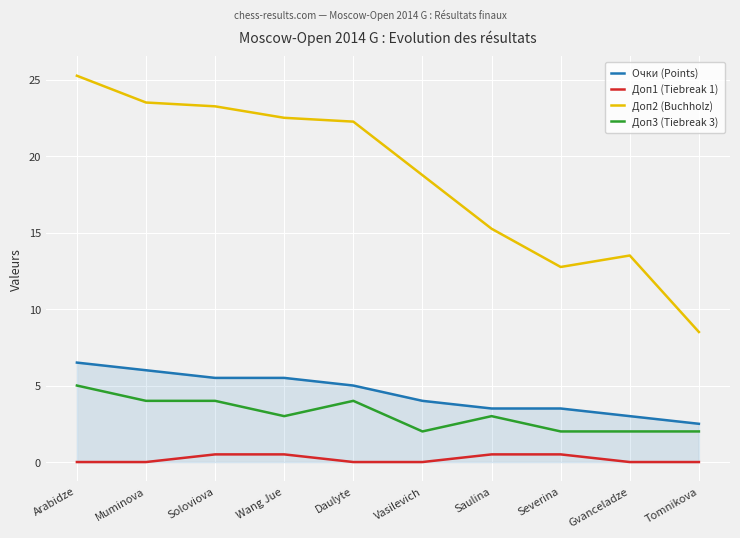

At which category does Доп2 (Buchholz) reach its first local peak?

Gvanceladze